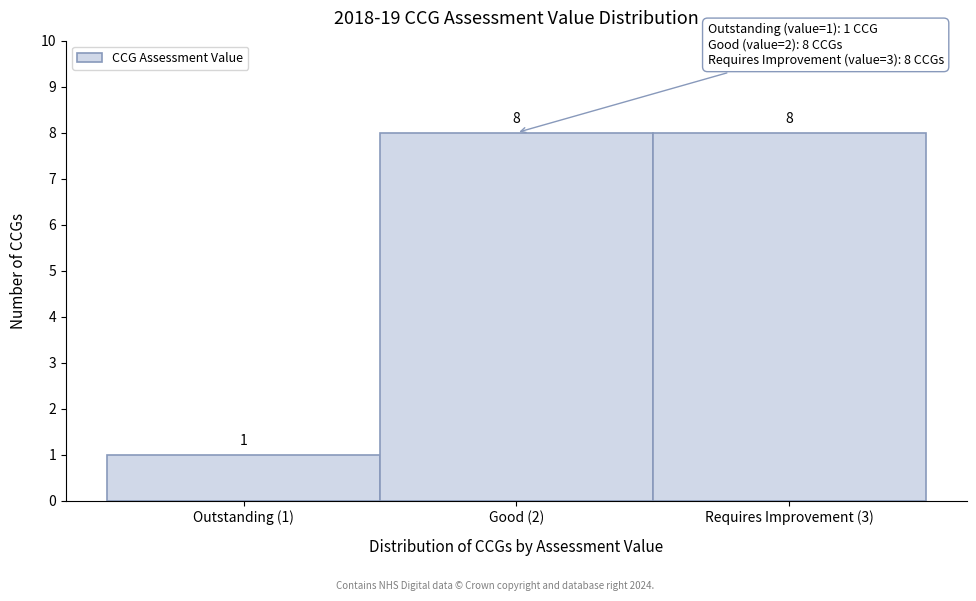

Reading right to left, list all the values displayed in this chart.

Requires Improvement (3)=8	Good (2)=8	Outstanding (1)=1